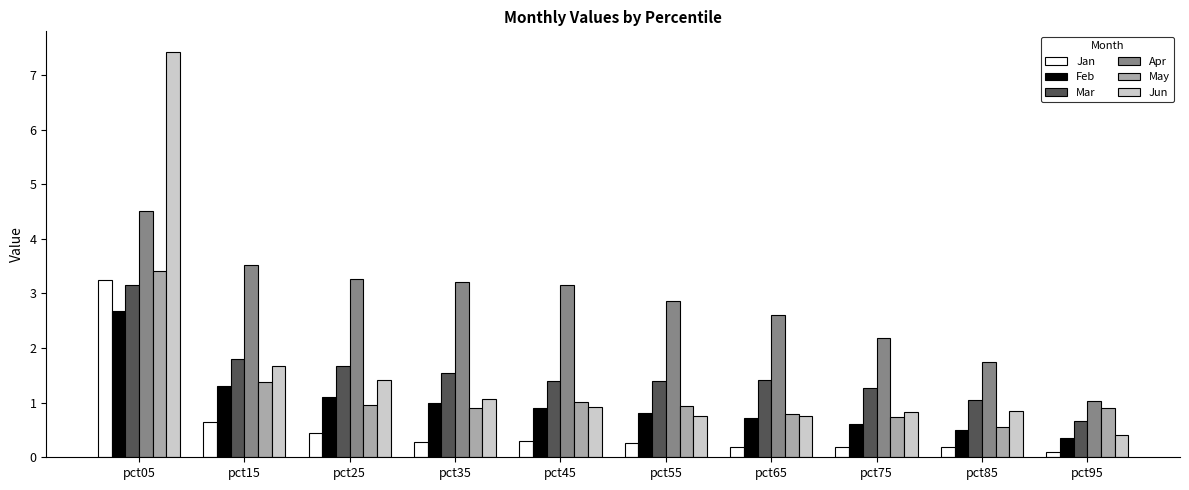

What is the difference between the maximum and second lowest values in the Feb series?

2.2